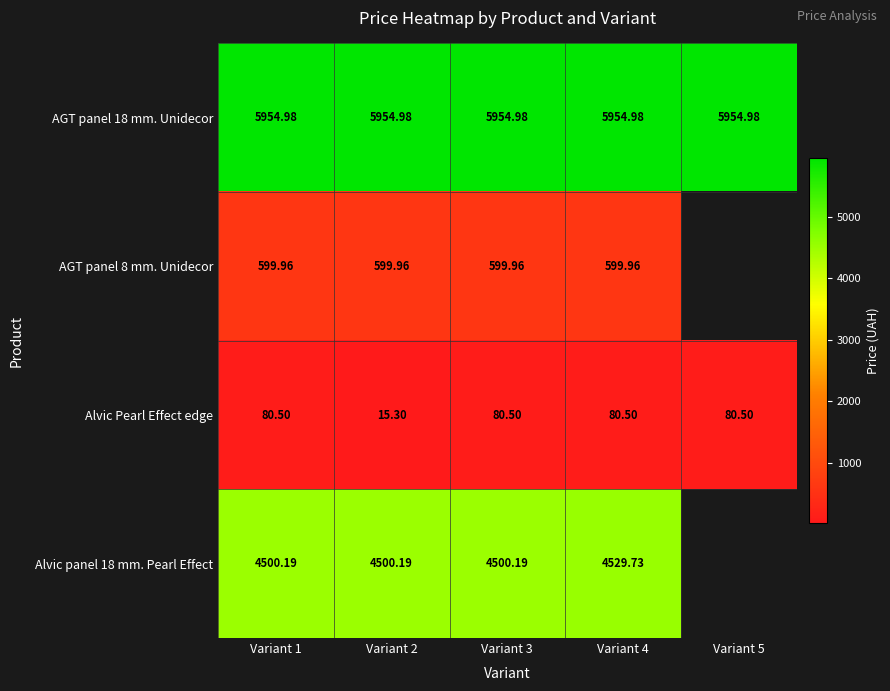

Is the value of AGT panel 18 mm. Unidecor at Variant 2 greater than the value of AGT panel 8 mm. Unidecor at Variant 3?

Yes